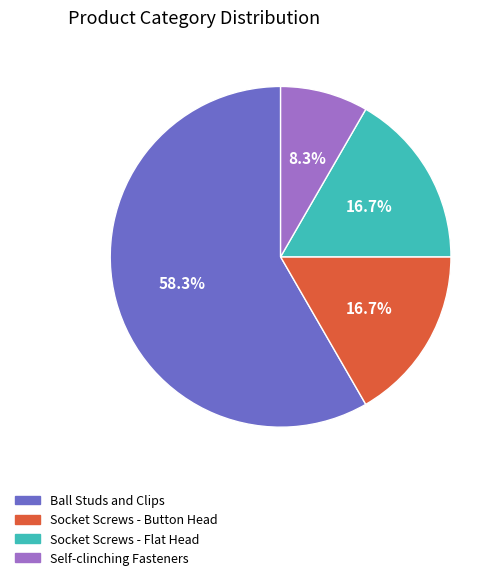

Is there a majority slice in this chart?

Yes